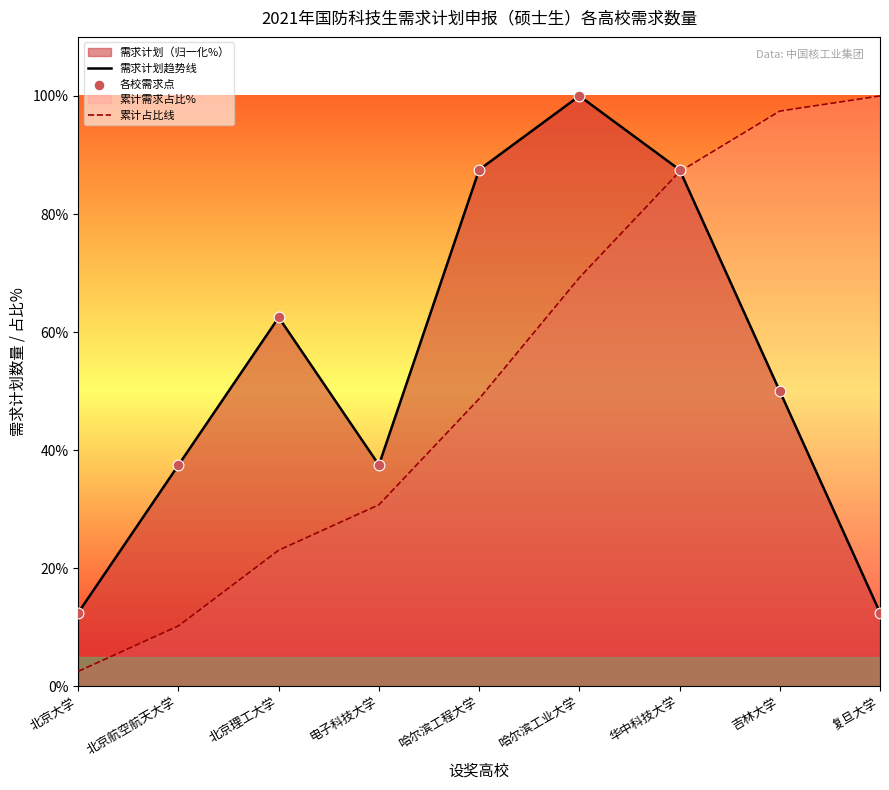

Which series has the largest total across all categories?

需求计划趋势线